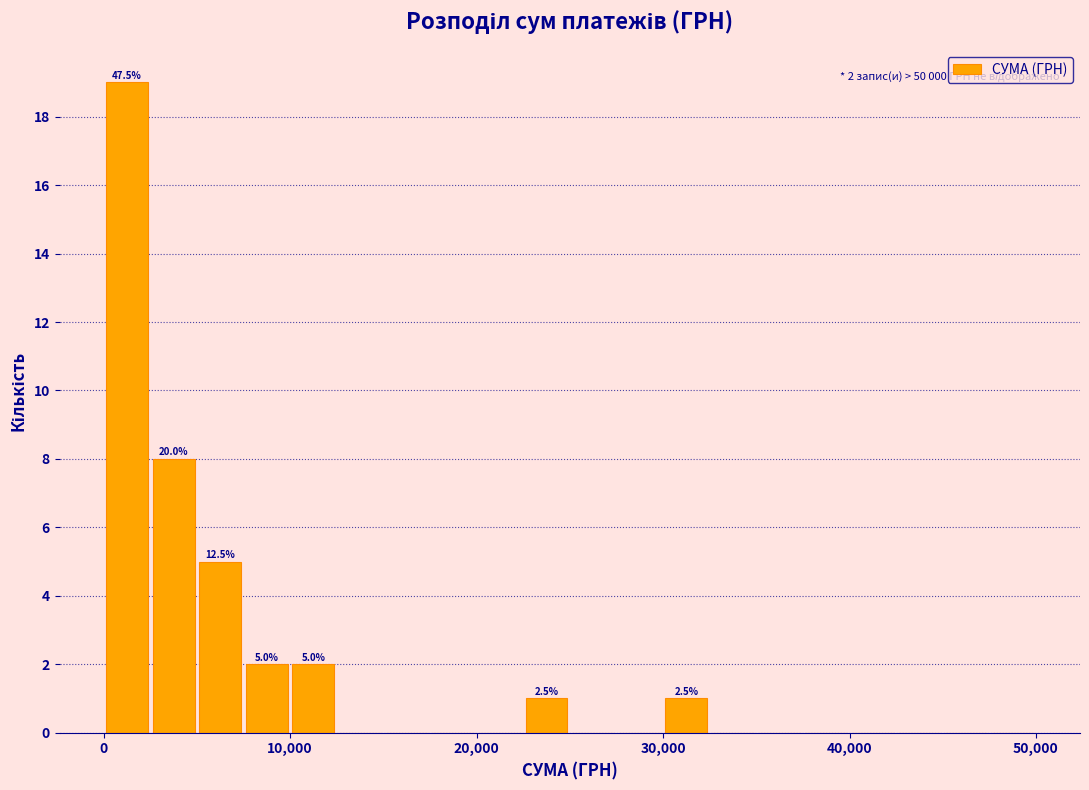

Read against the x-axis, roughly where is the centre of the tallest bar?

1000